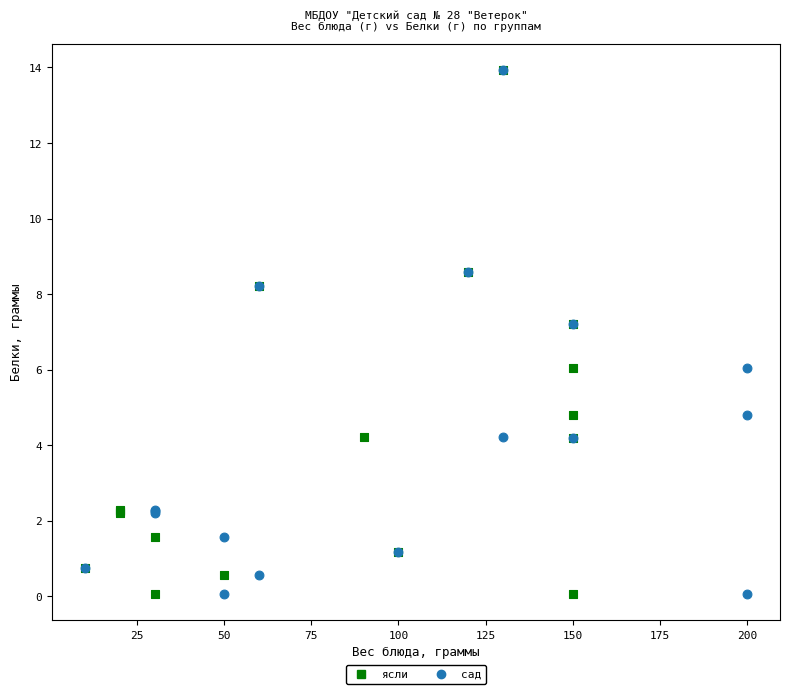

What are all the series names shown in the legend?

ясли, сад